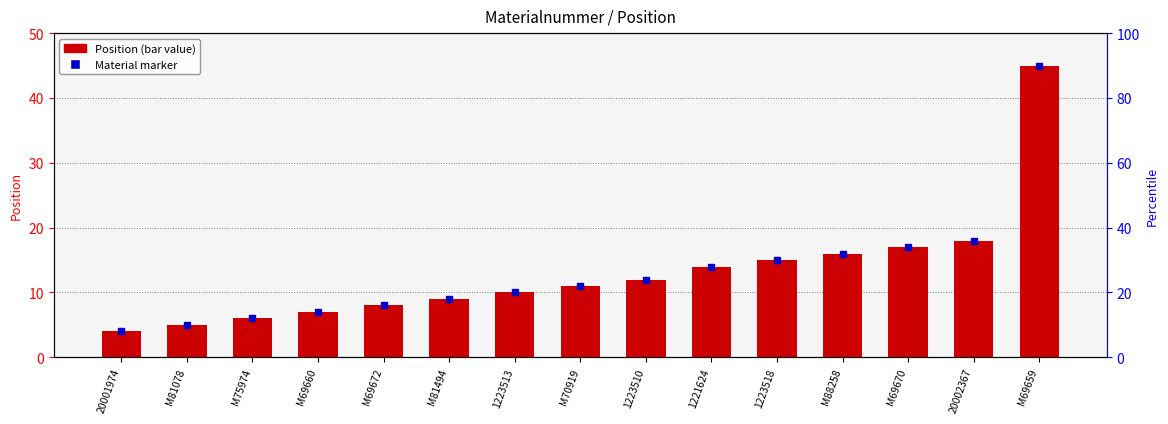

Are the bars horizontal?

No